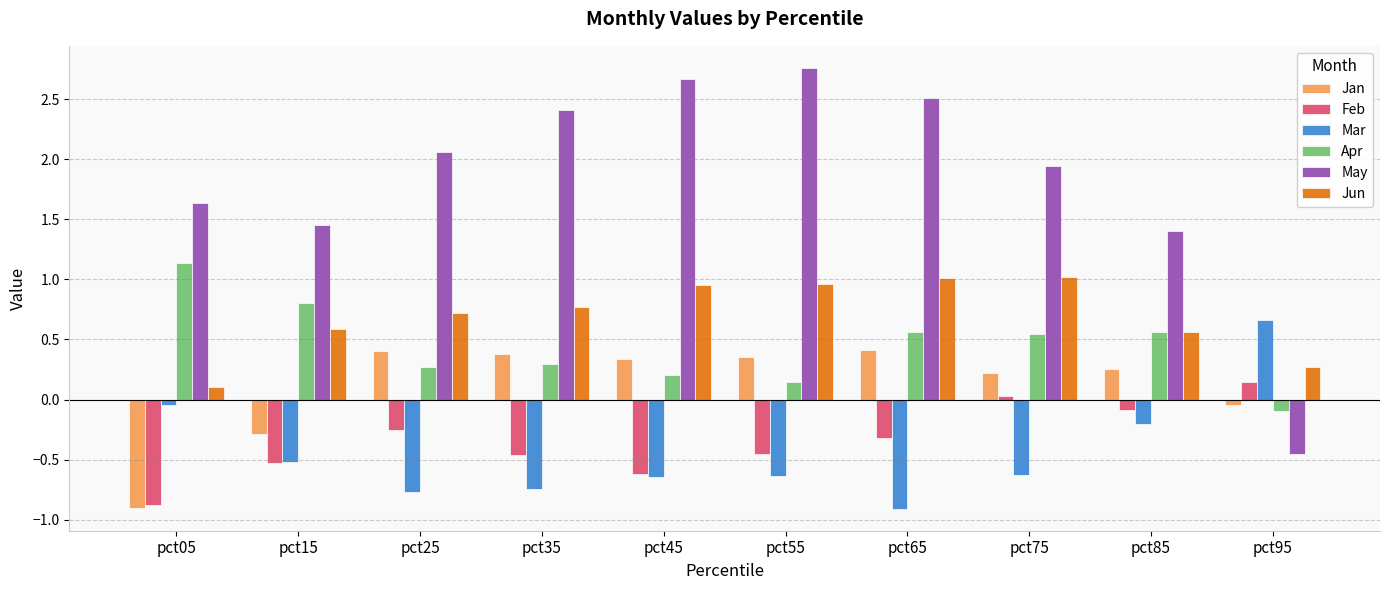

What is the difference between the Apr values at pct15 and pct45?

0.6